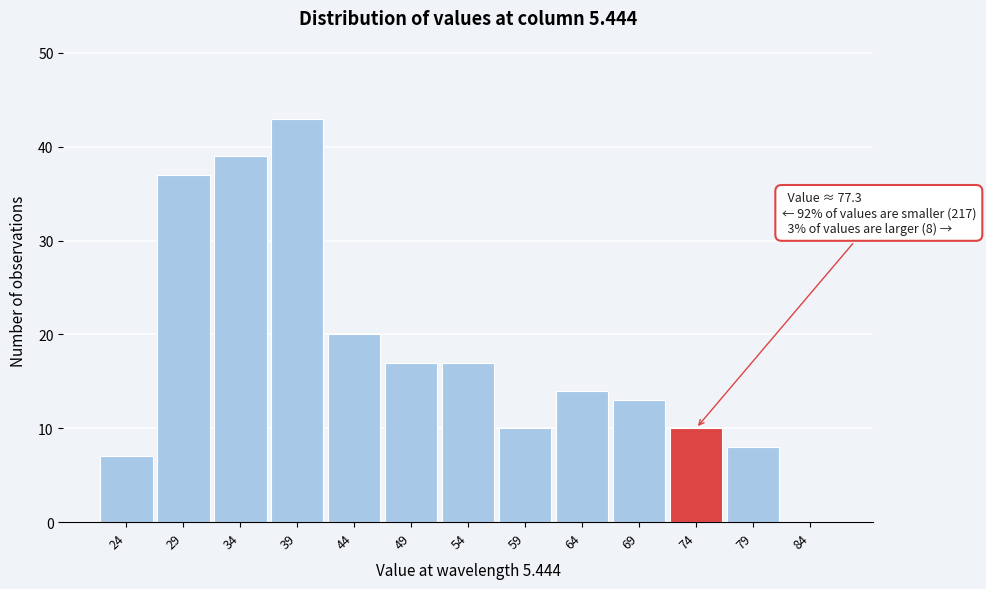

Reading right to left, transcribe all the data shown in this chart.

84=0	79=8	74=10	69=13	64=14	59=10	54=17	49=17	44=20	39=43	34=39	29=37	24=7